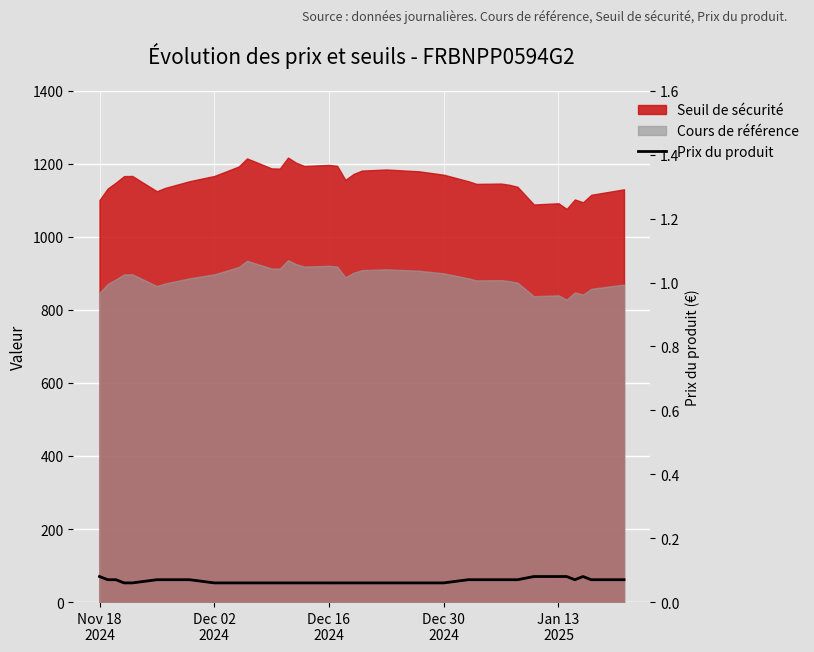

How many lines are shown in the chart?

1